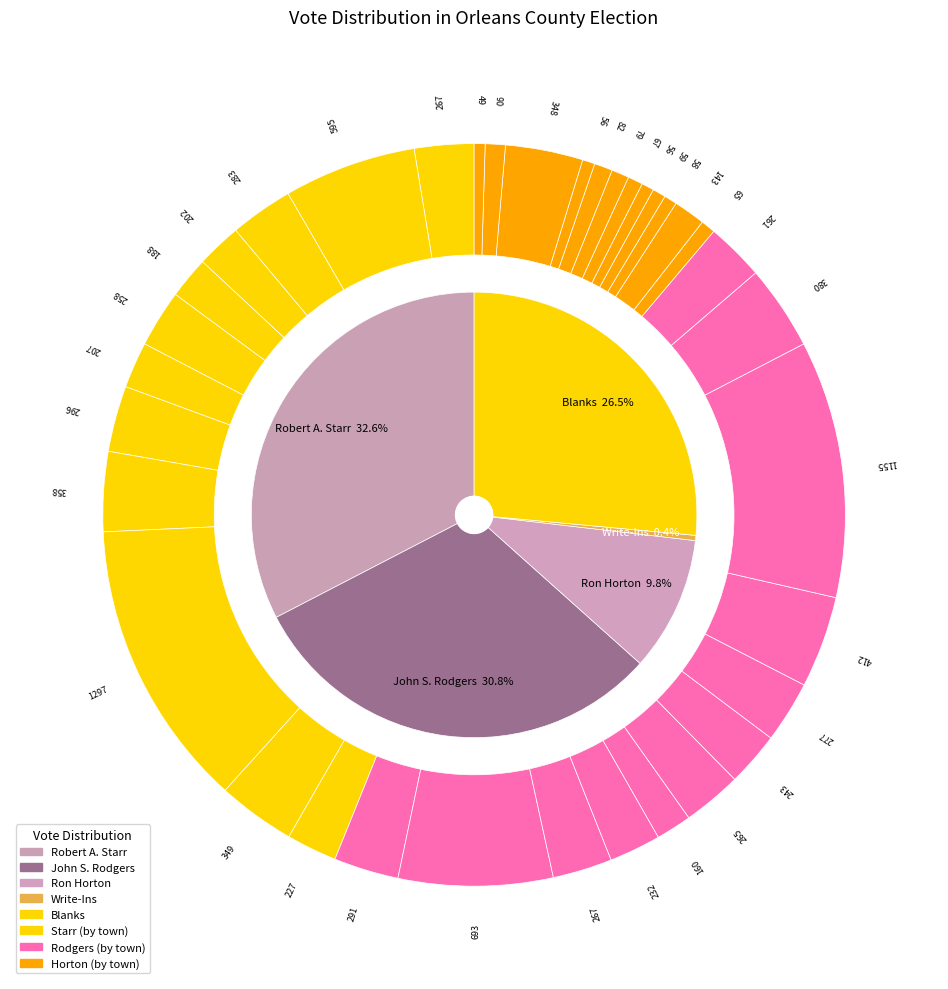

Between votes_horton and 17, which is larger?

votes_horton